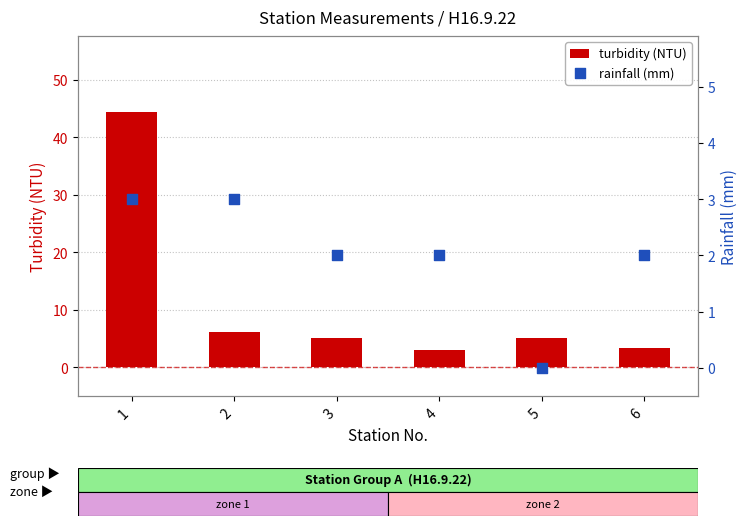

Is the value of turbidity (NTU) at 4 greater than the value of rainfall (mm) at 1?

No